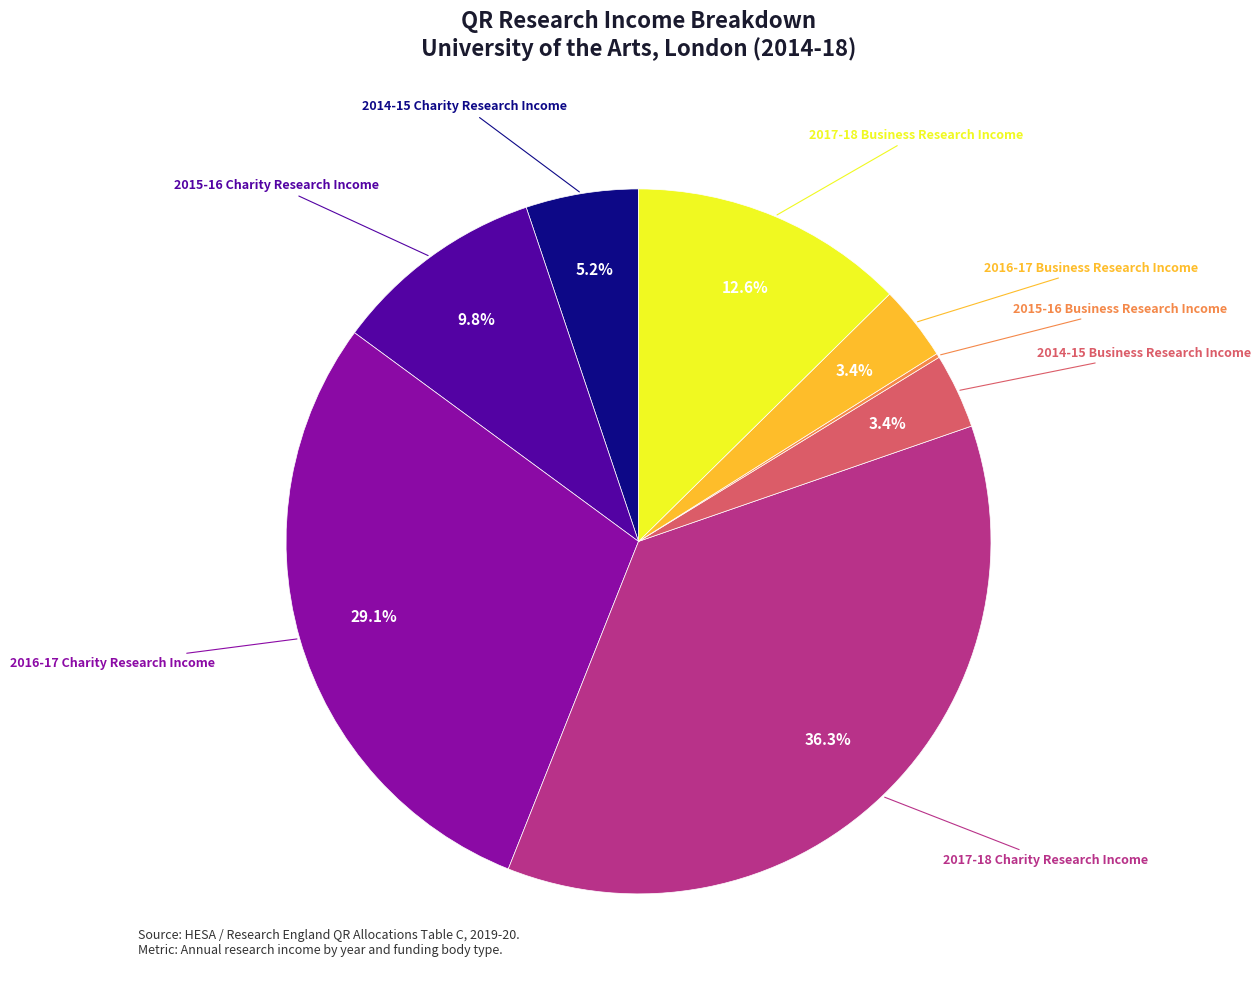

What is the total percentage of 2014-15 Charity Research Income and 2017-18 Charity Research Income?

41.5%